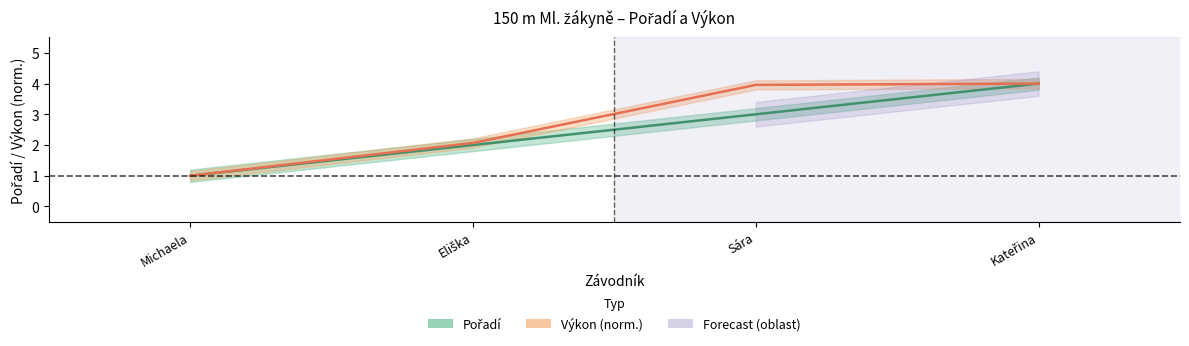

How many lines are shown in the chart?

2